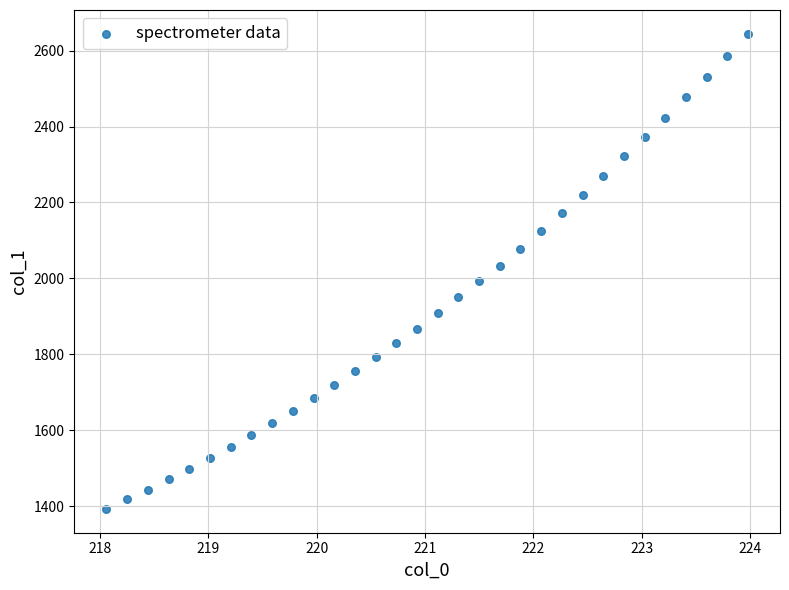

What is the range of Y values (max minus min)?

1251.9